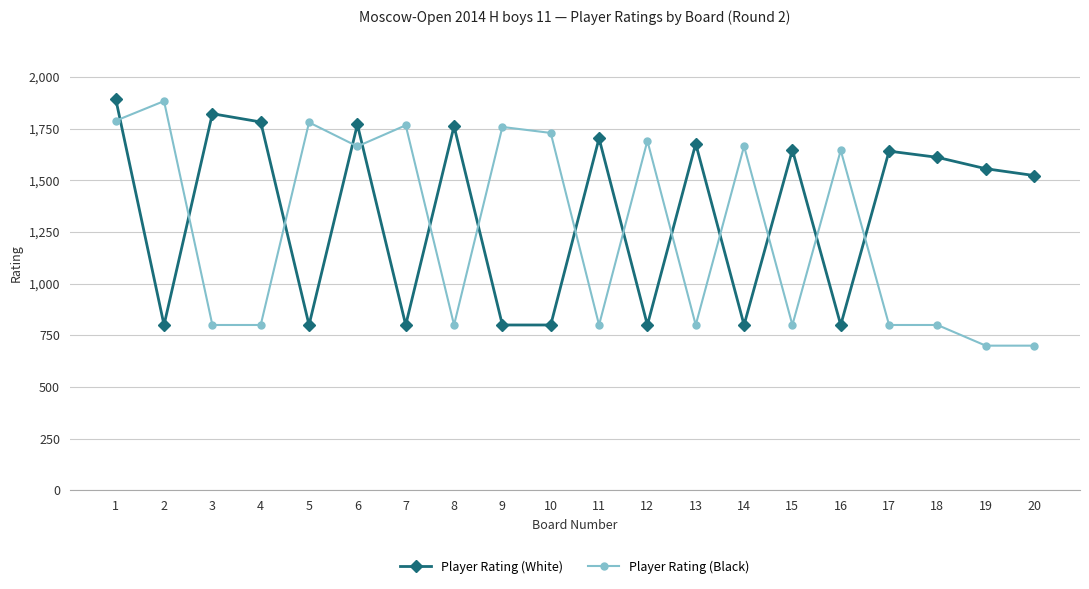

At which label does Player Rating (Black) reach its peak?

2